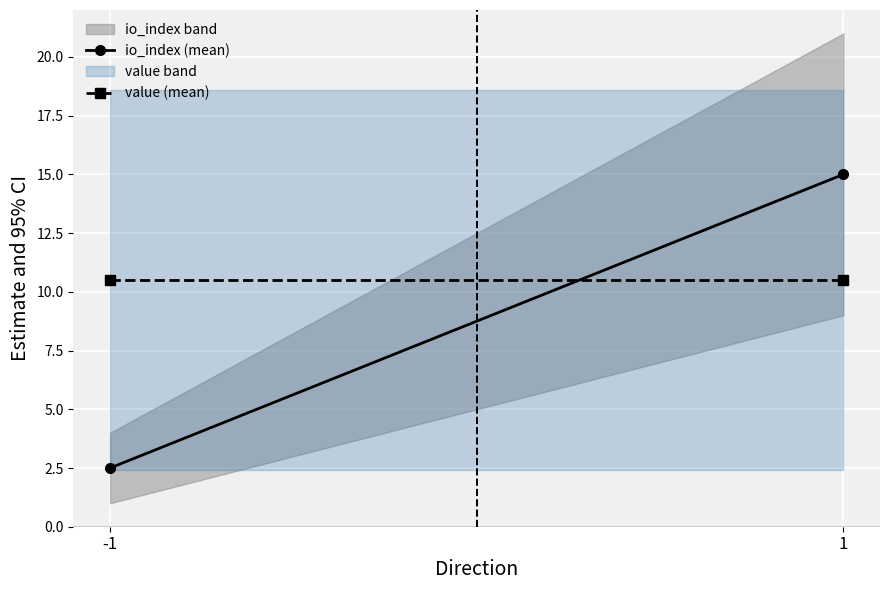

What is the value of the value (mean) point at the 1st from the left?

10.5